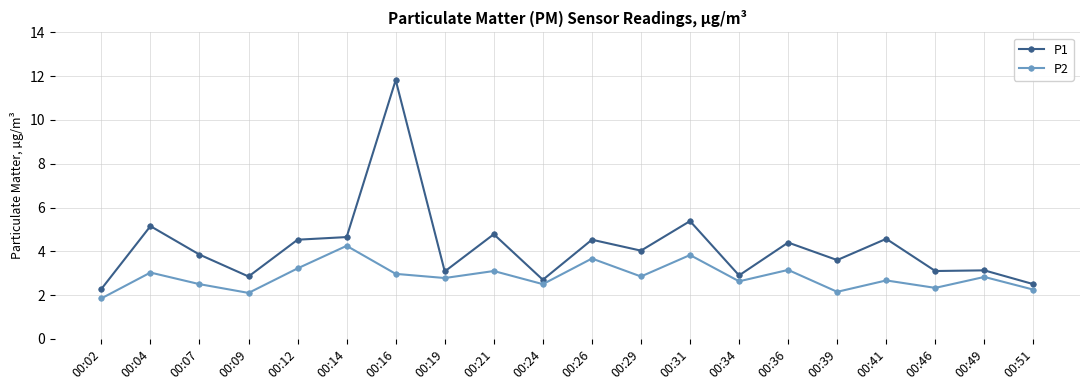

What is the difference between the maximum and minimum values in the P2 series?

2.4